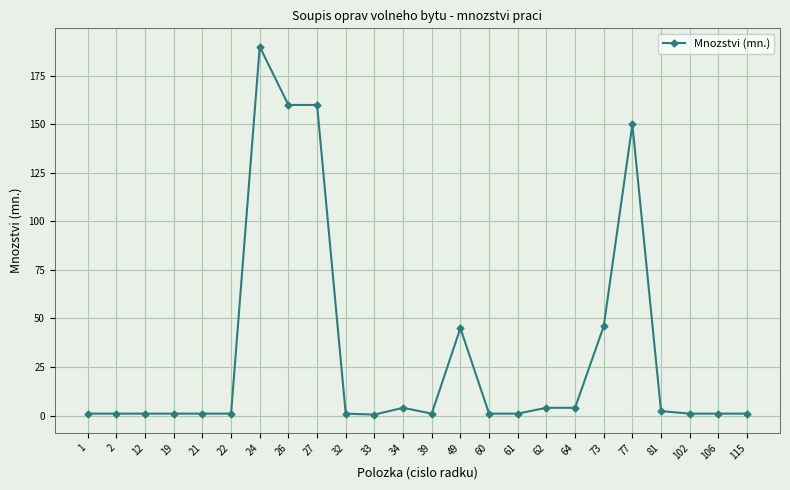

The chart shows a value of 150.0 at 77. True or false?

True